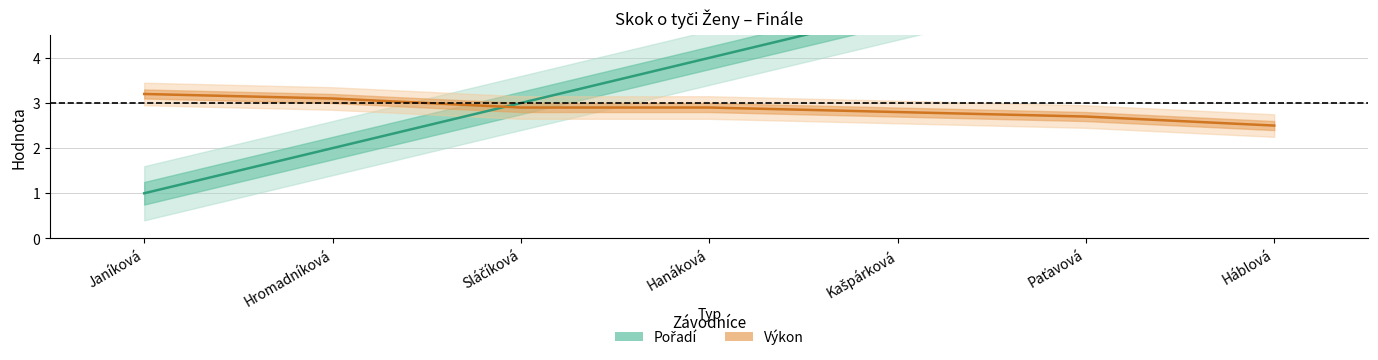

Reading left to right, what are all the values shown in this chart?

Pořadí: Janíková=1.0	Hromadníková=2.0	Sláčíková=3.0	Hanáková=4.0	Kašpárková=5.0	Paťavová=6.0	Háblová=7.0
Výkon: Janíková=3.2	Hromadníková=3.1	Sláčíková=2.9	Hanáková=2.9	Kašpárková=2.8	Paťavová=2.7	Háblová=2.5